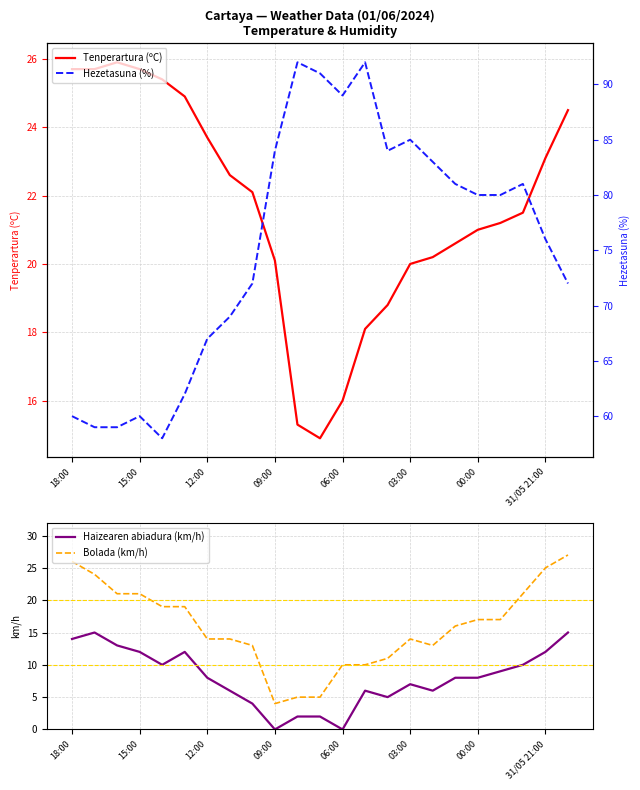

True or false: Haizearen abiadura (km/h) and Bolada (km/h) intersect in this chart.

False